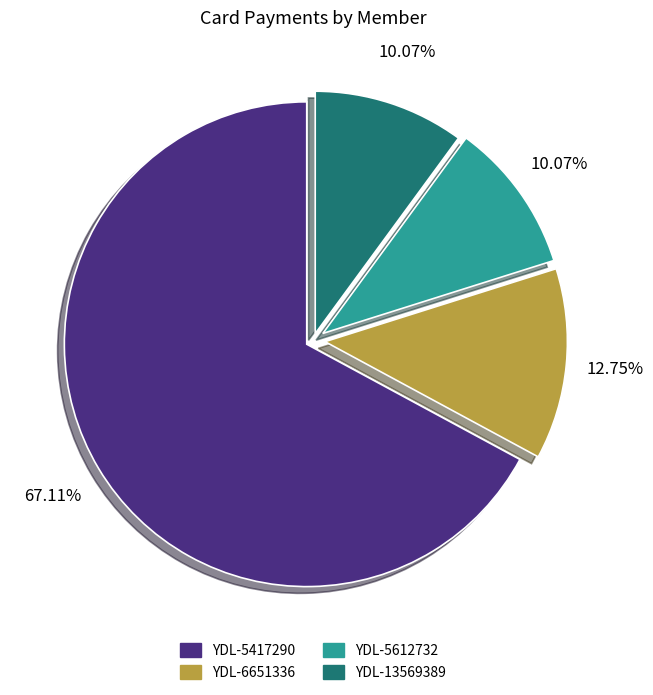

What percentage do YDL-5417290 and YDL-6651336 together represent?

79.9%